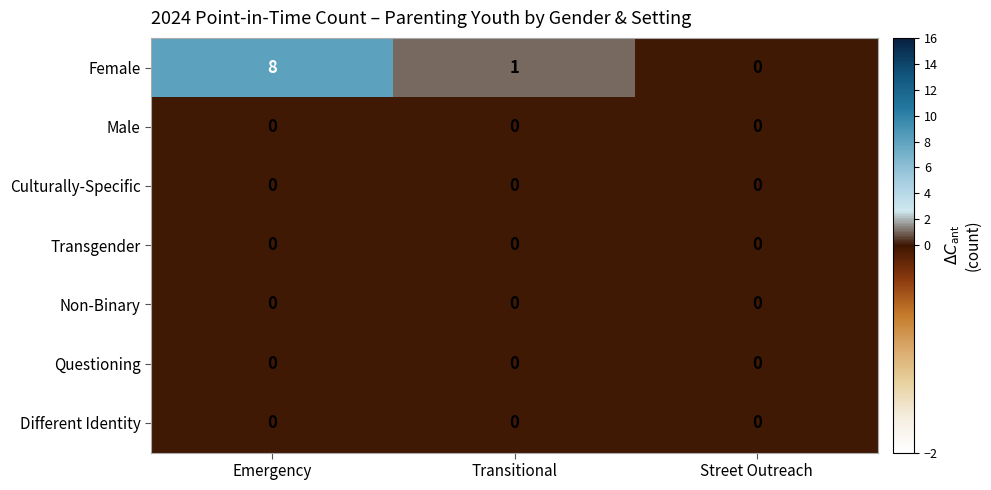

The Questioning series shows 0 at Street Outreach. True or false?

True